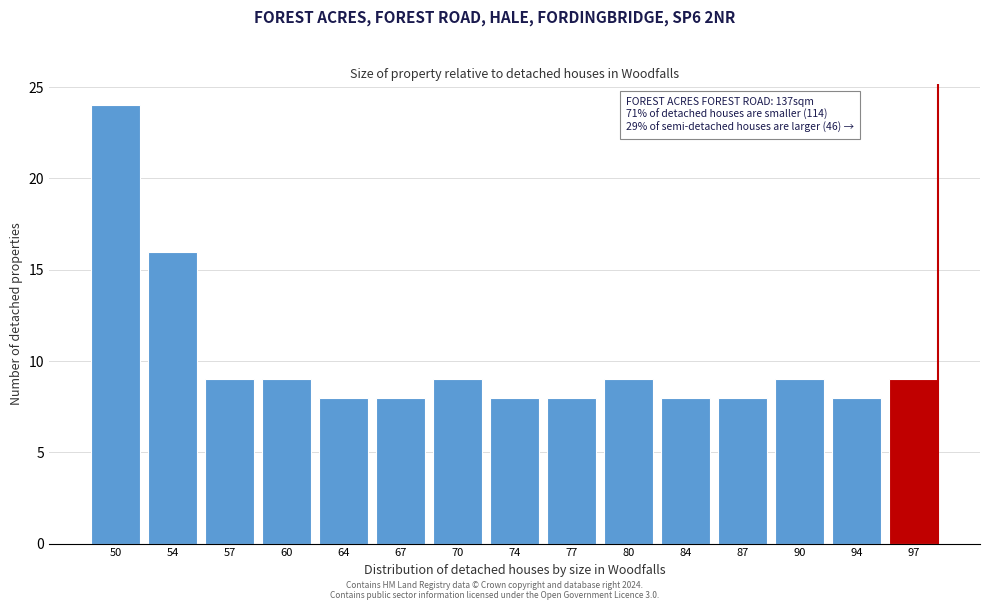

Reading left to right, what are all the values shown in this chart?

24	16	9	9	8	8	9	8	8	9	8	8	9	8	9